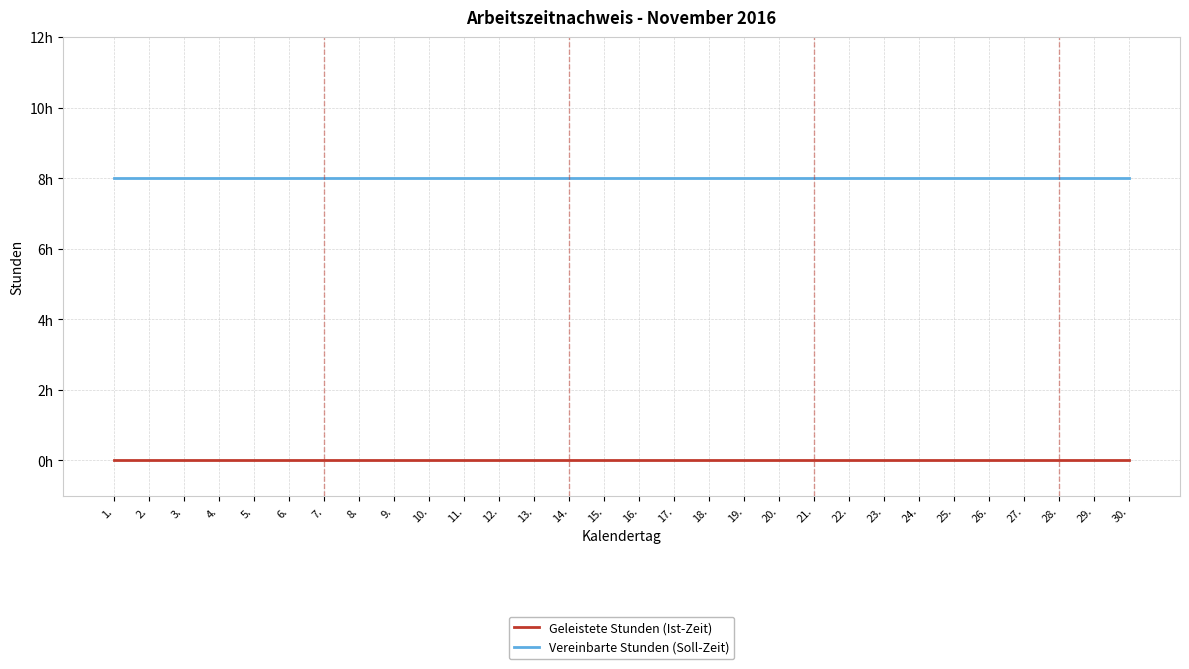

What is the value of the Vereinbarte Stunden (Soll-Zeit) point at the 17th from the left?

8